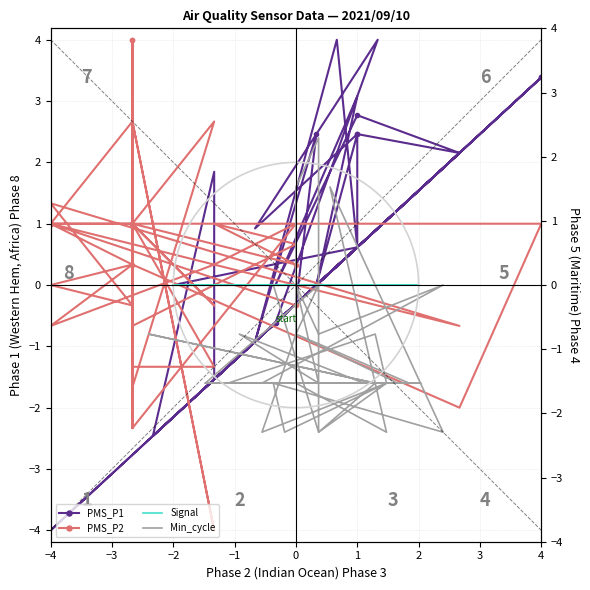

How many lines are shown in the chart?

4